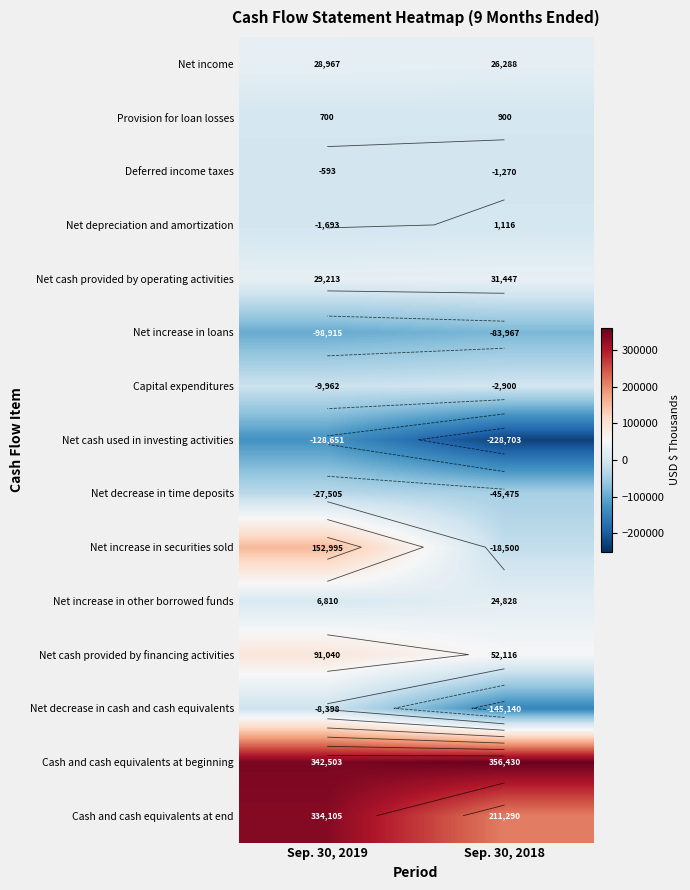

What is the minimum value shown in the chart?

-228703